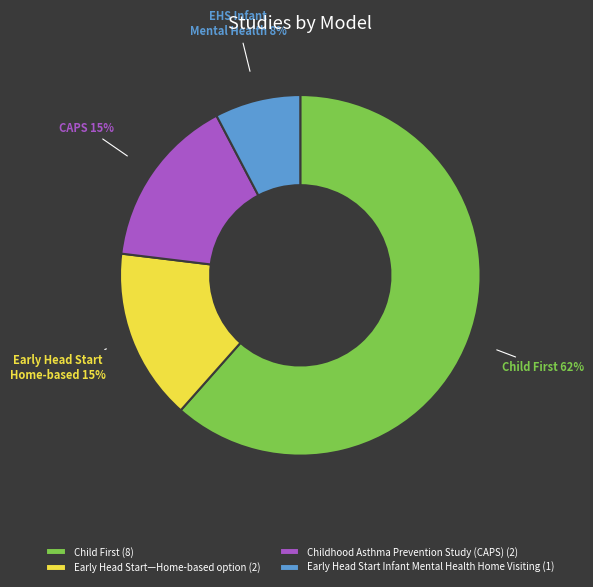

Combined, do Early Head Start Infant Mental Health Home Visiting and Childhood Asthma Prevention Study (CAPS) account for over 50%?

No